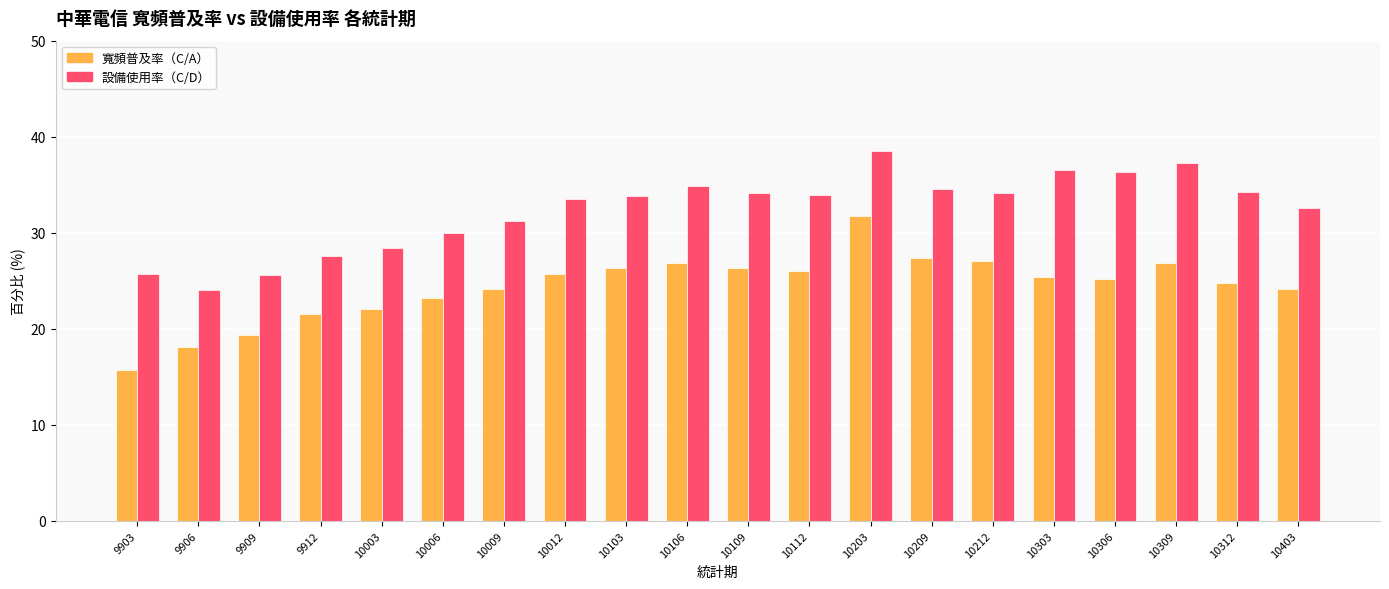

Which series has the largest total across all categories?

設備使用率（C/D）